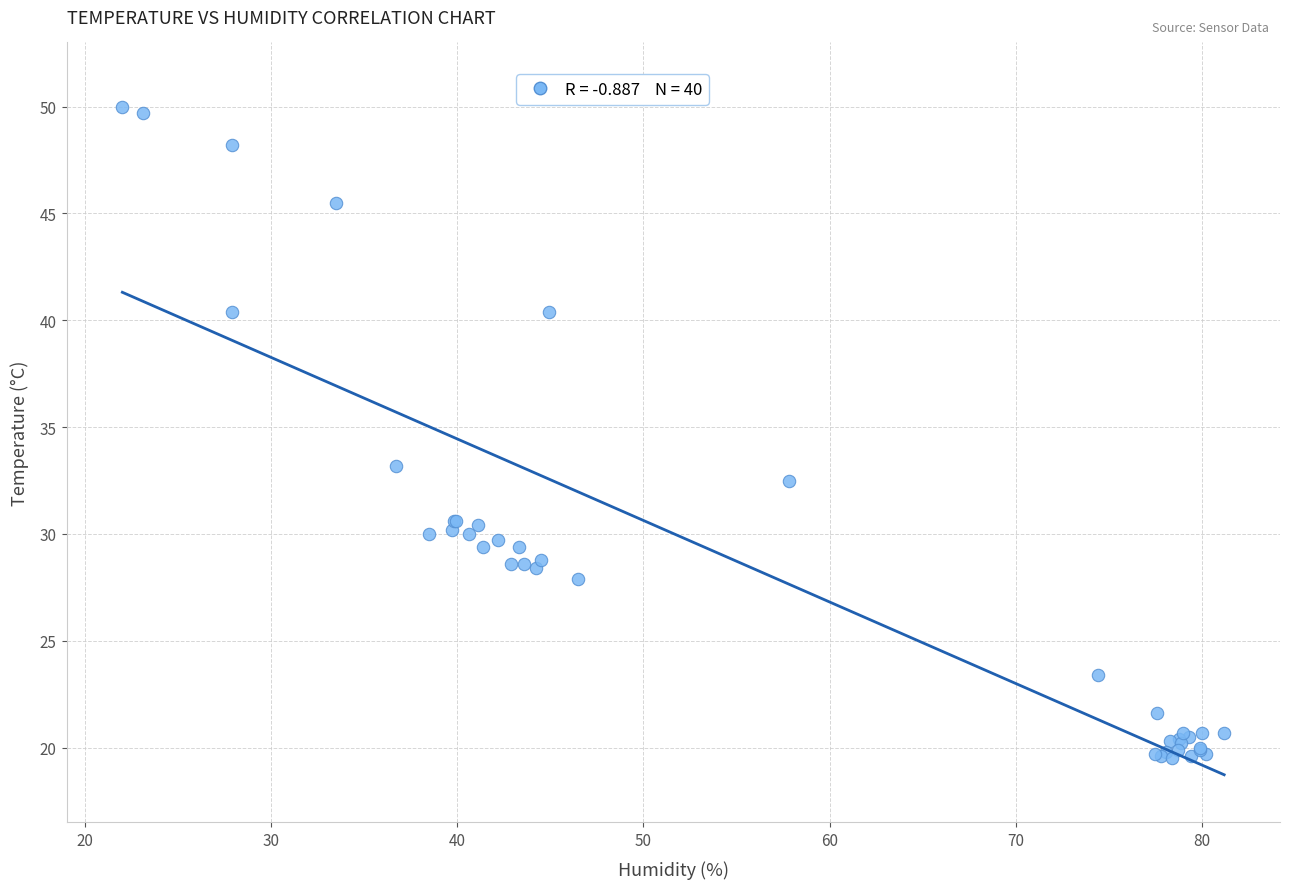

What Y value in the scatter plot is closest to 34?

33.2